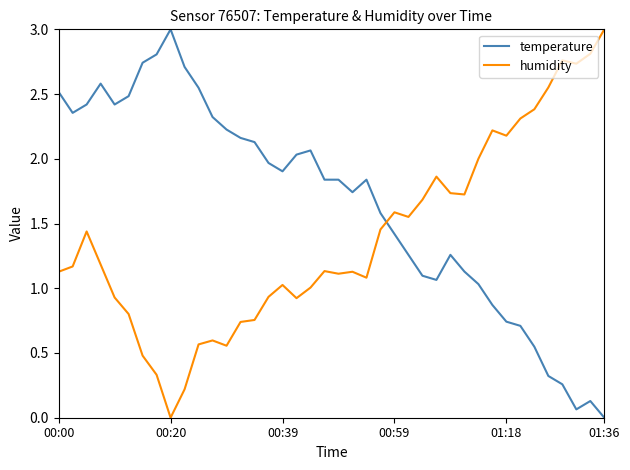

Does the chart have visible grid lines?

No